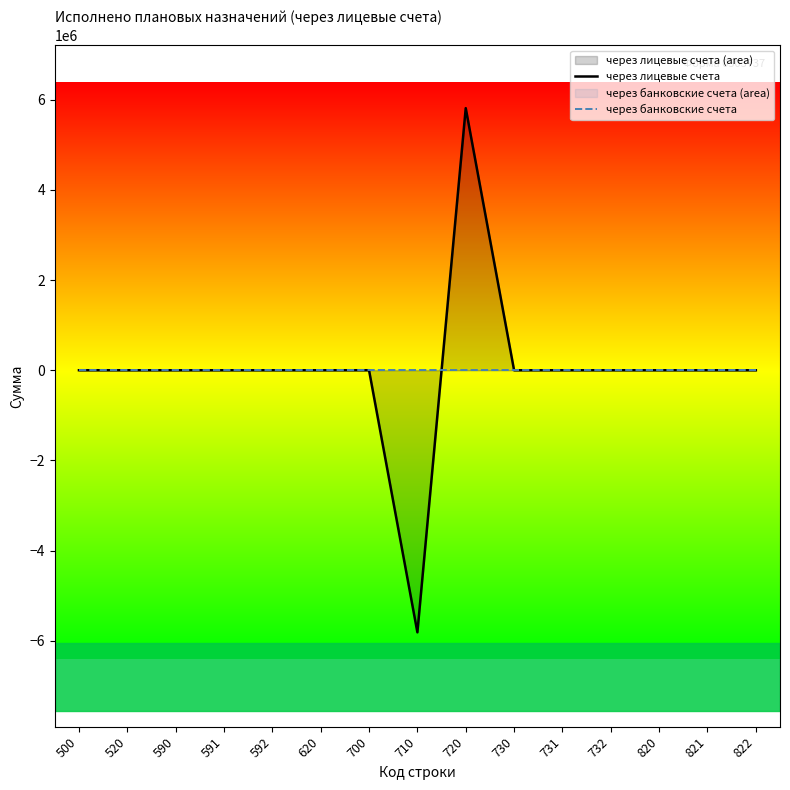

True or false: через банковские счета and через лицевые счета intersect in this chart.

True